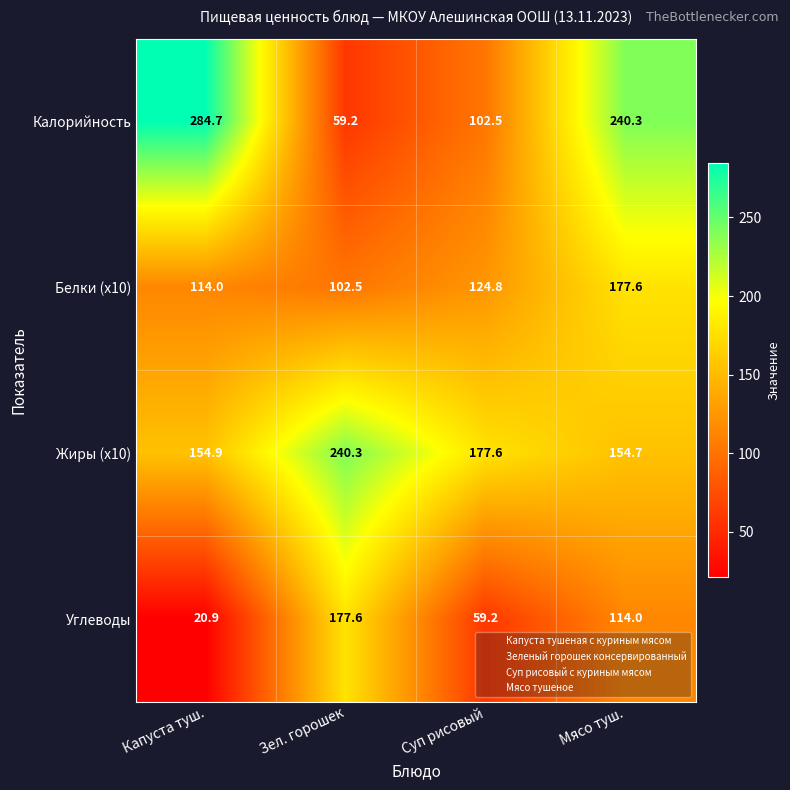

Rank the series at Мясо туш. from highest to lowest value.

Калорийность, Белки (x10), Жиры (x10), Углеводы